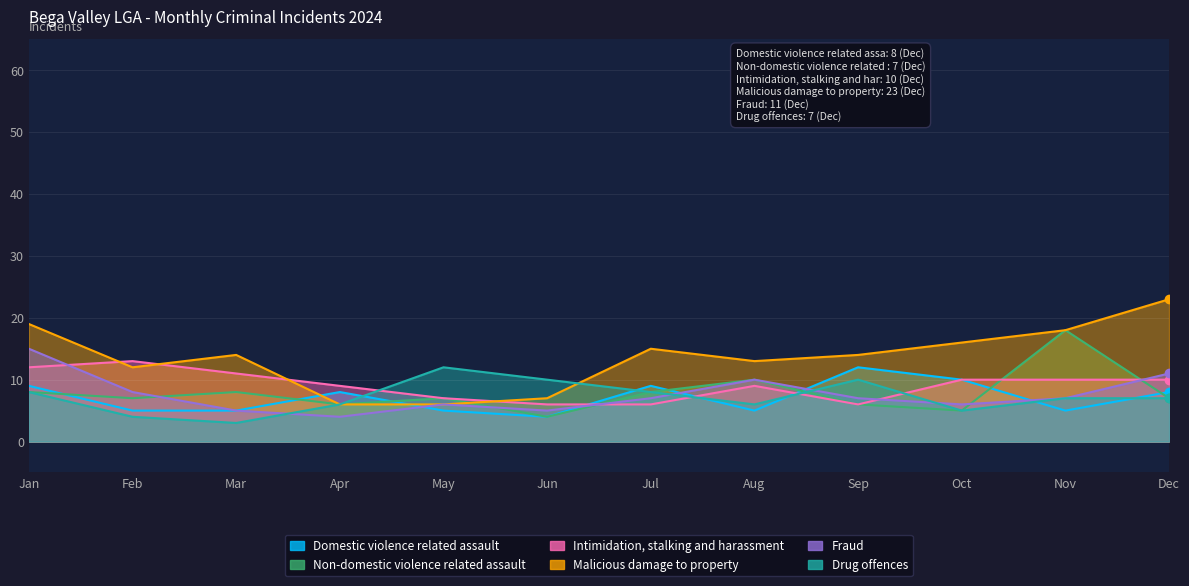

True or false: Fraud has a value of 7 at Jun.

False